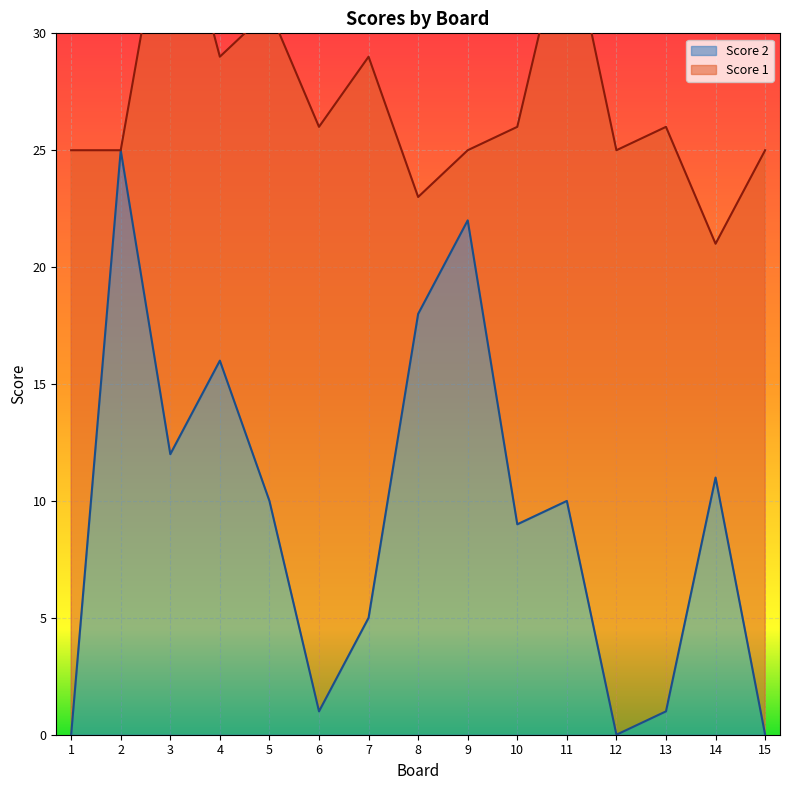

The value at 10 is 9. True or false?

True